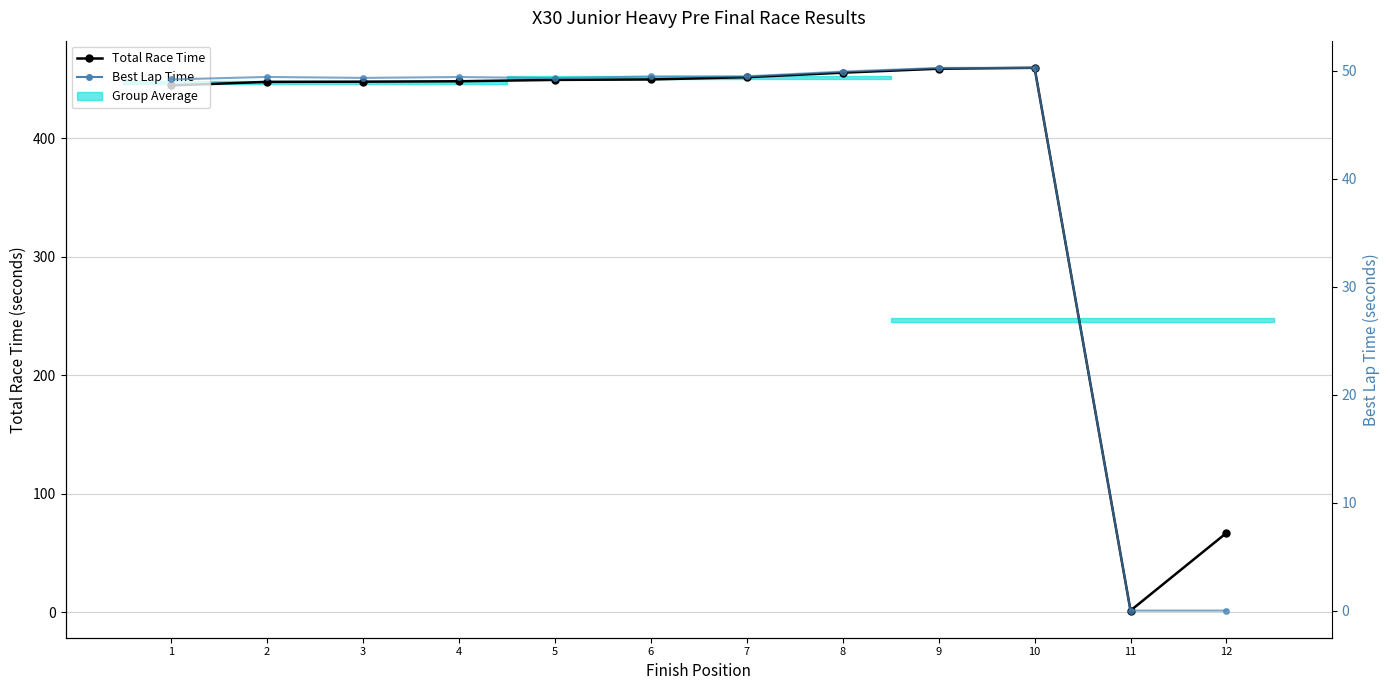

How many lines are shown in the chart?

2